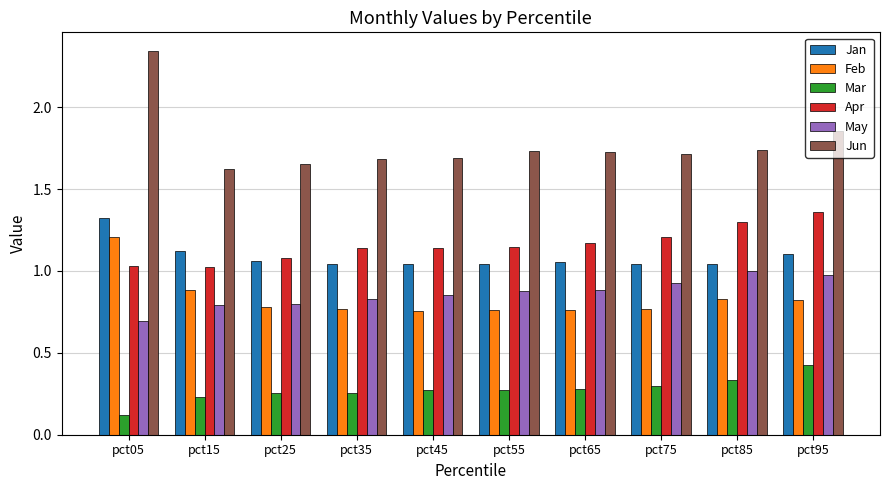

How many bars are there in total?

60